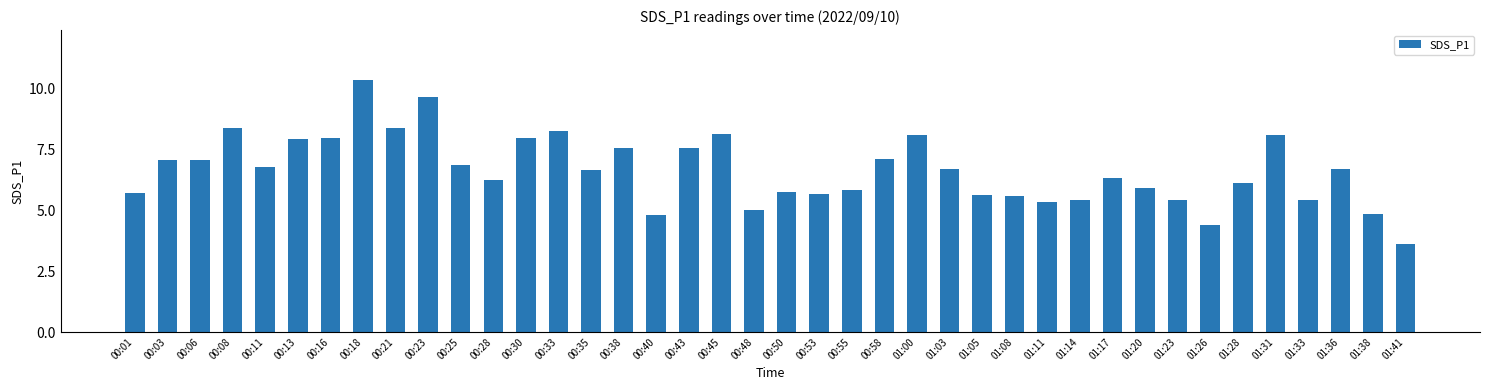

At which label does the data first exceed 6?

00:03